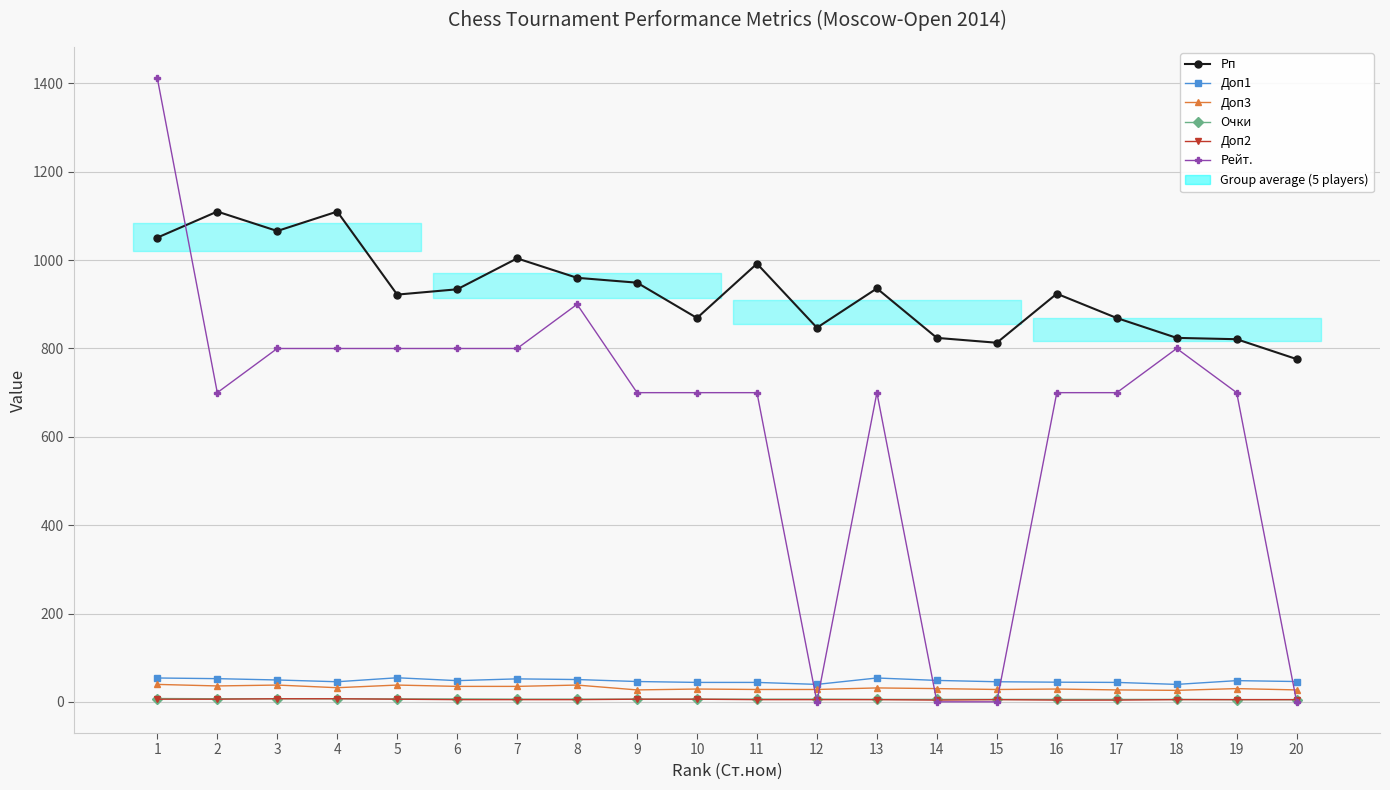

Rank the series at 20 from lowest to highest value.

Рейт., Очки, Доп2, Доп3, Доп1, Рп